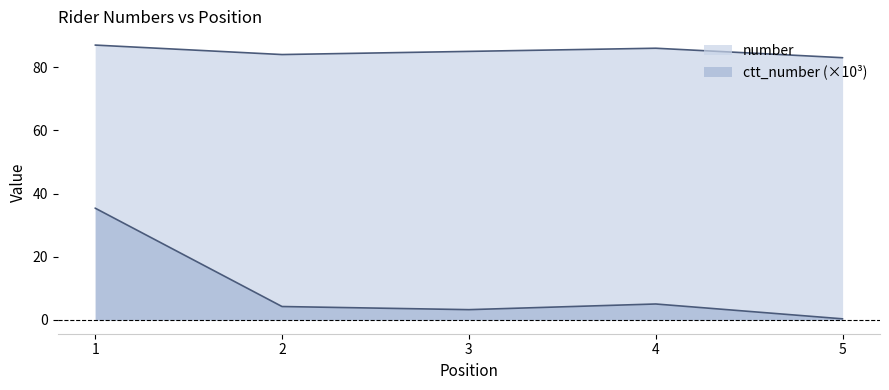

Does the chart have visible grid lines?

No